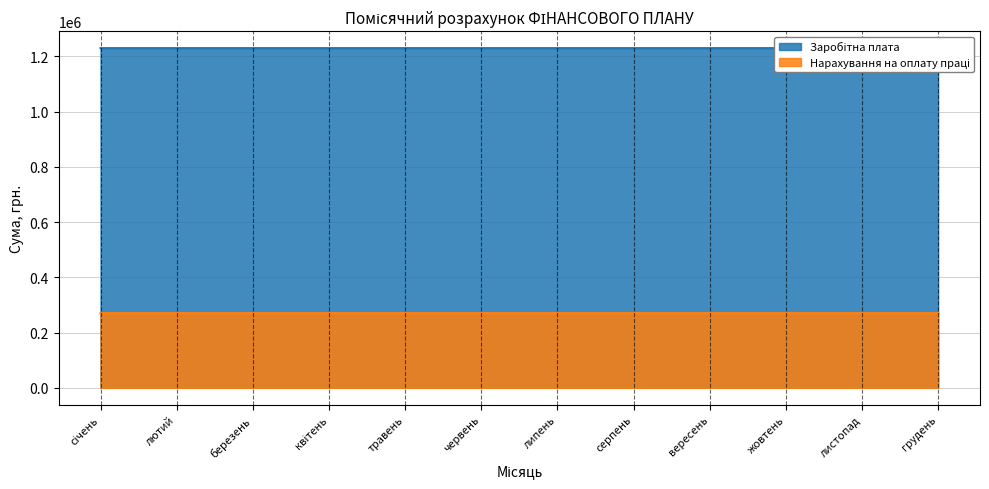

What is the average value of the Заробітна плата series?

1230089